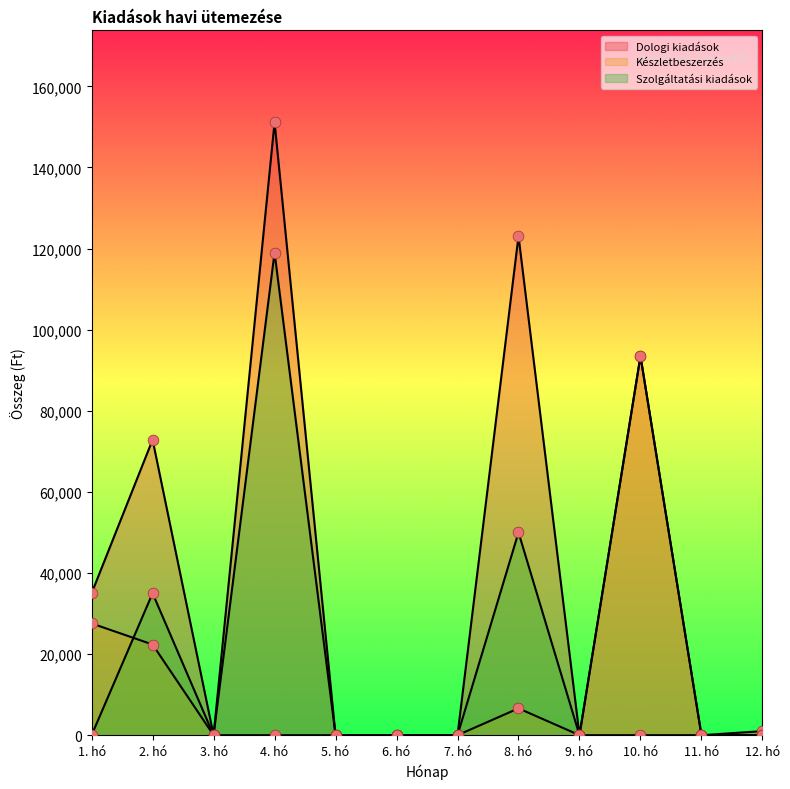

At which category is the sum across all series the highest?

4. hó